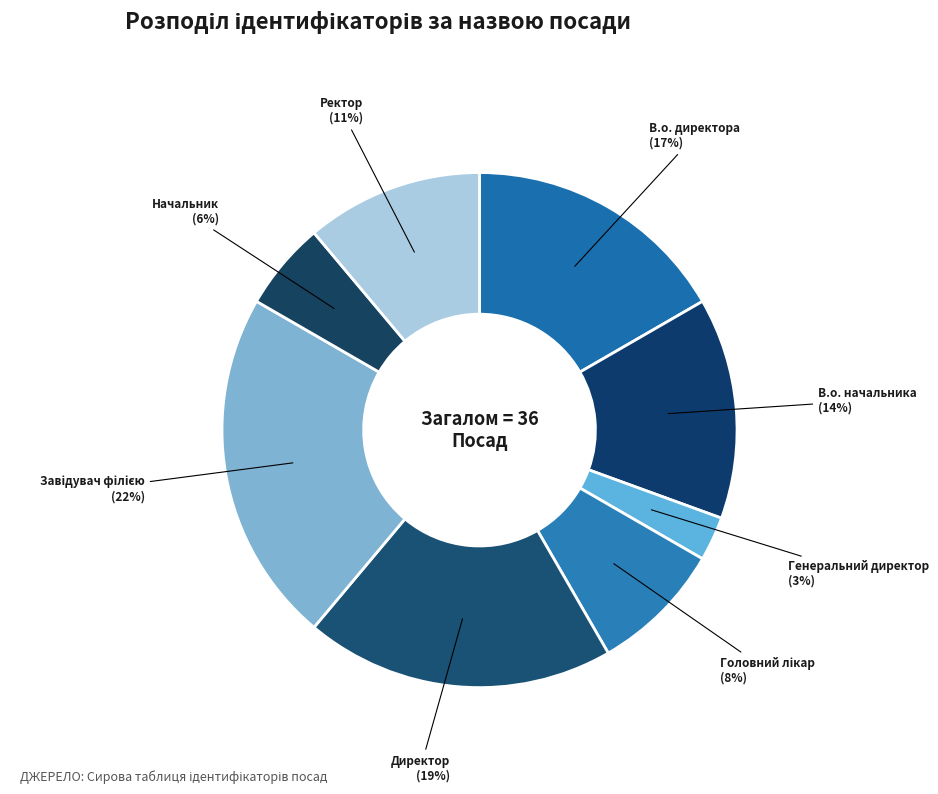

Is there any slice that represents more than half of the pie?

No